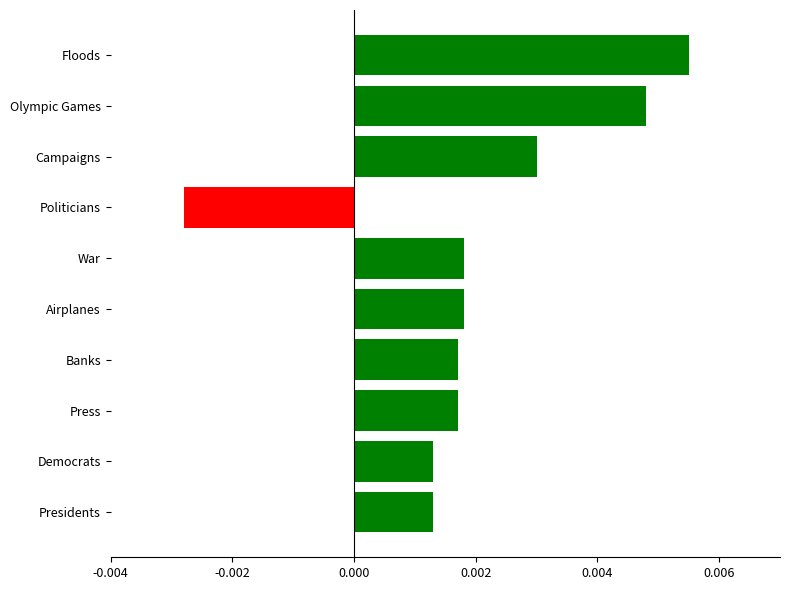

At which category does the chart reach its peak across all series?

Floods